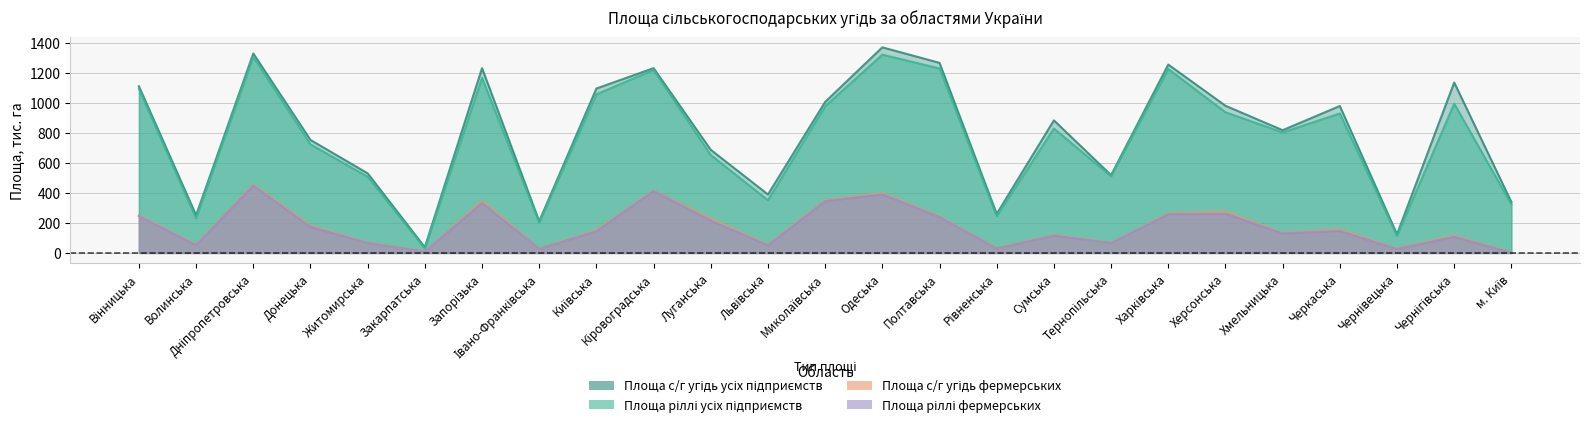

What is the difference between the highest and lowest values at Кіровоградська?

819.2